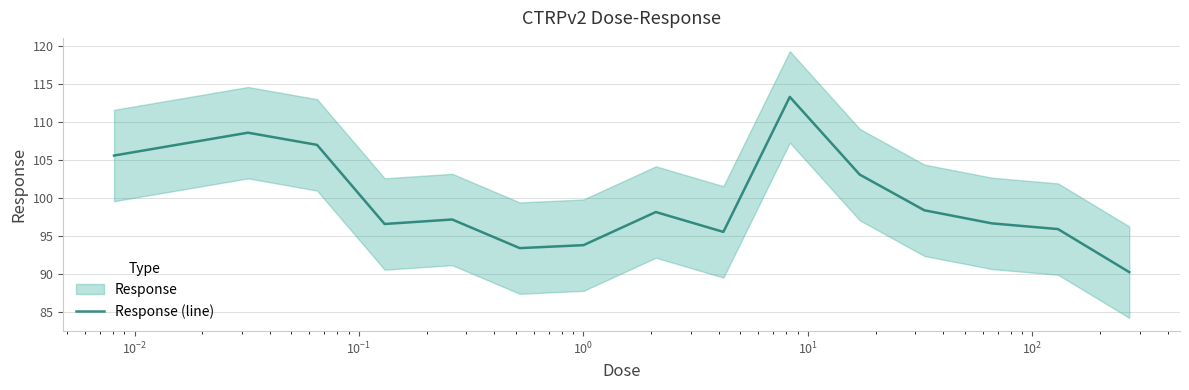

What is the lowest value of the Response (line) series?

90.3